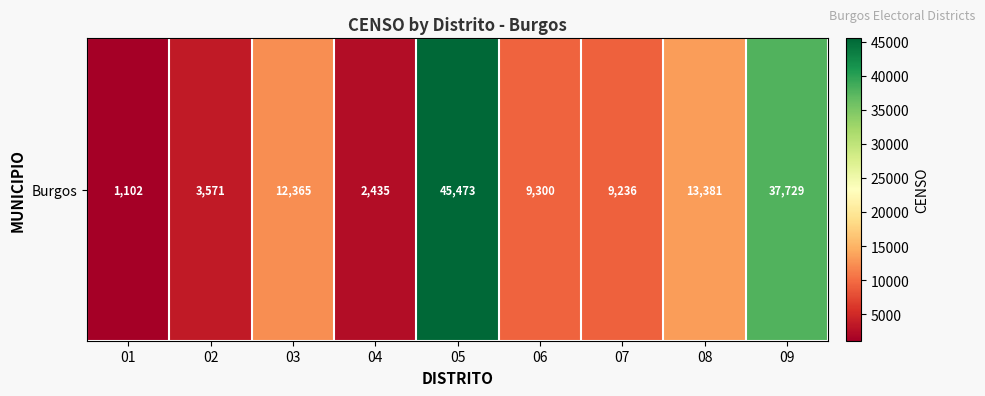

Which label corresponds to the largest value in the chart?

05